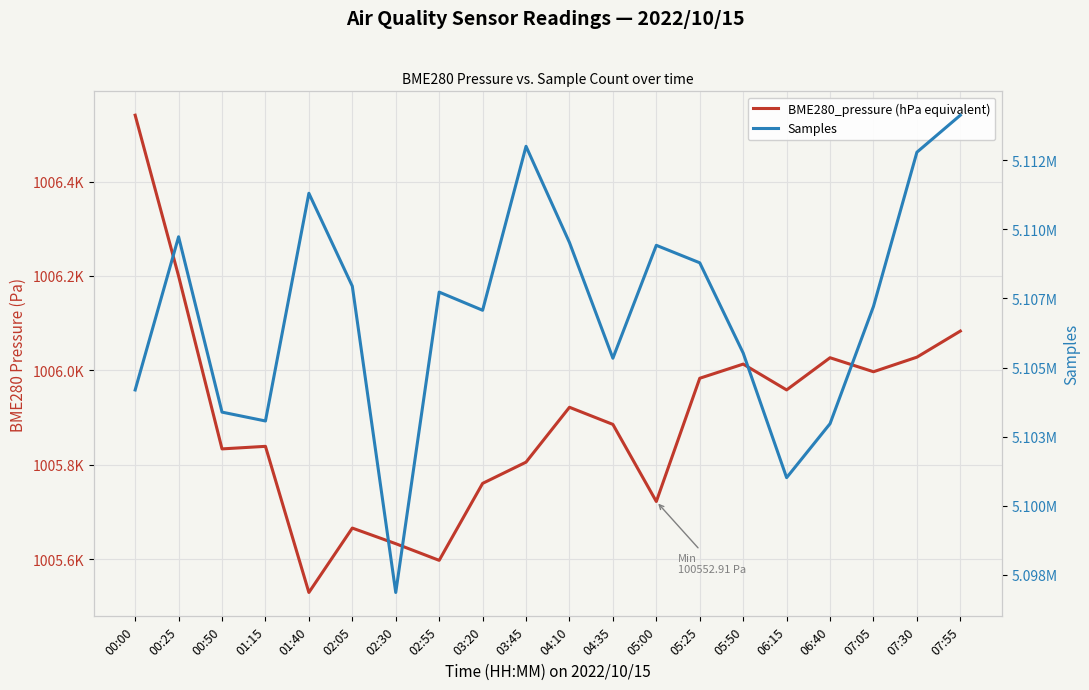

Where is Samples nearest to the value 5105495?

05:50